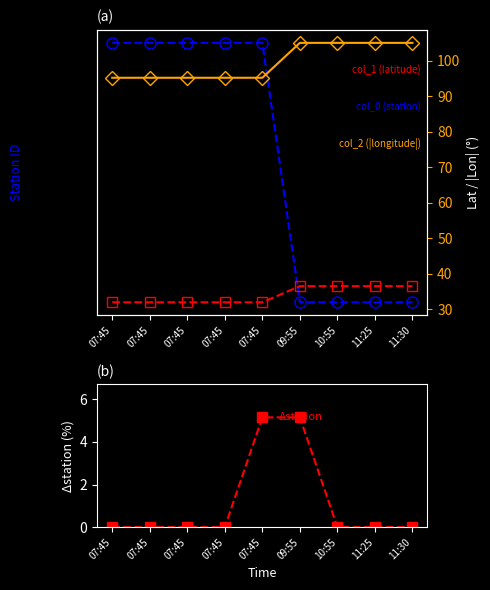

True or false: col_1 (latitude) and Δstation (normalised %) cross at least once.

False